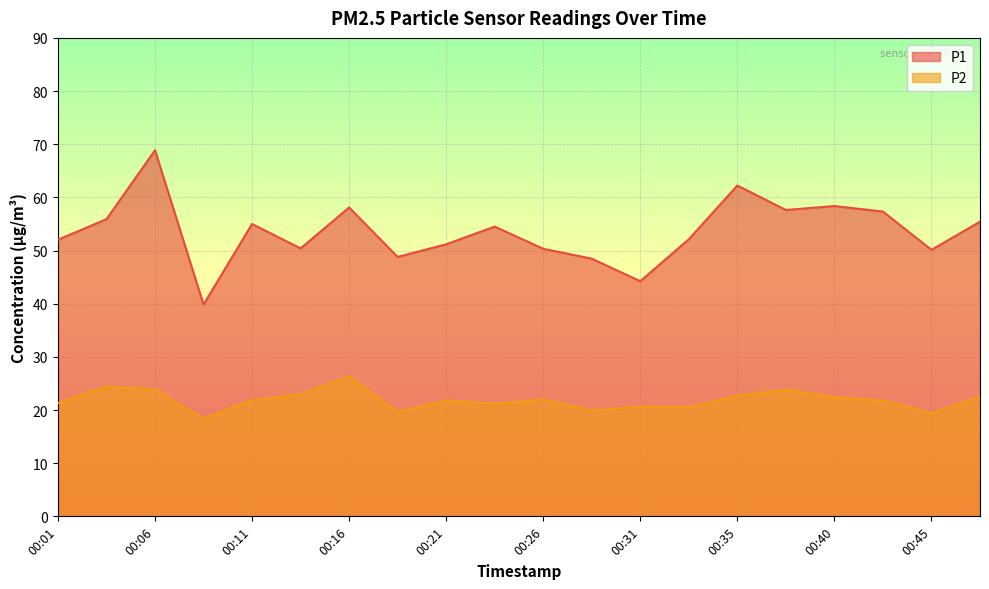

What is the greatest value displayed?

68.9